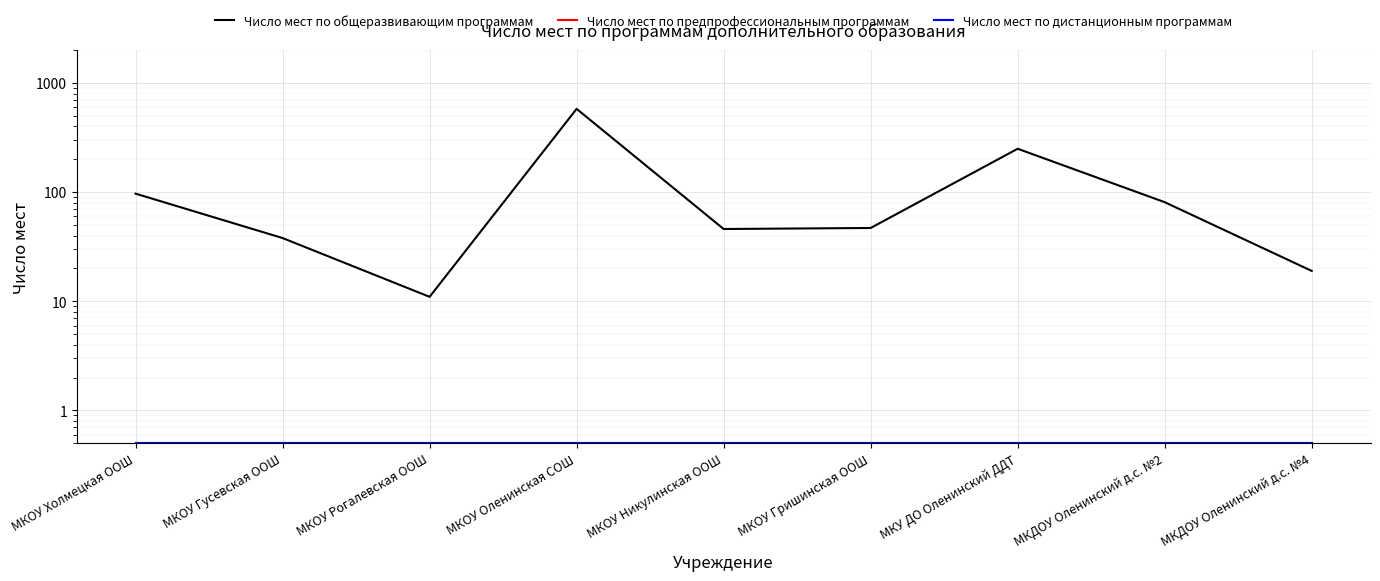

At which category is the sum across all series the highest?

МКОУ Оленинская СОШ